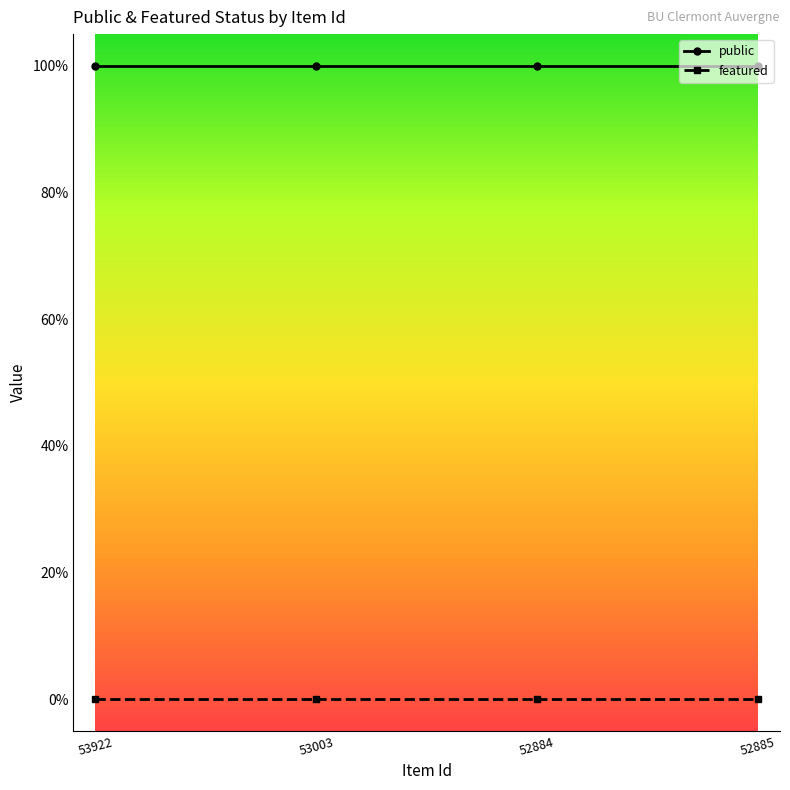

What are all the series names shown in the legend?

public, featured